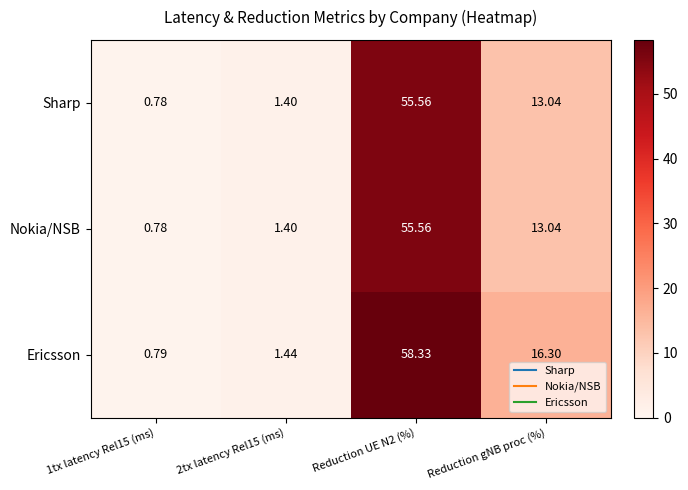

How many data points in Ericsson are less than 16?

2